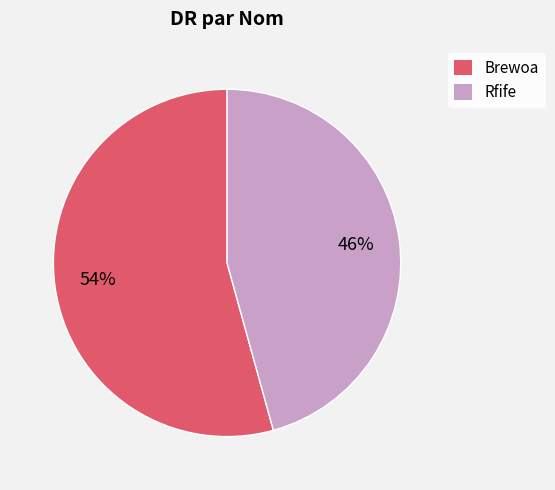

What percentage is the Brewoa slice, to the nearest percent?

54%